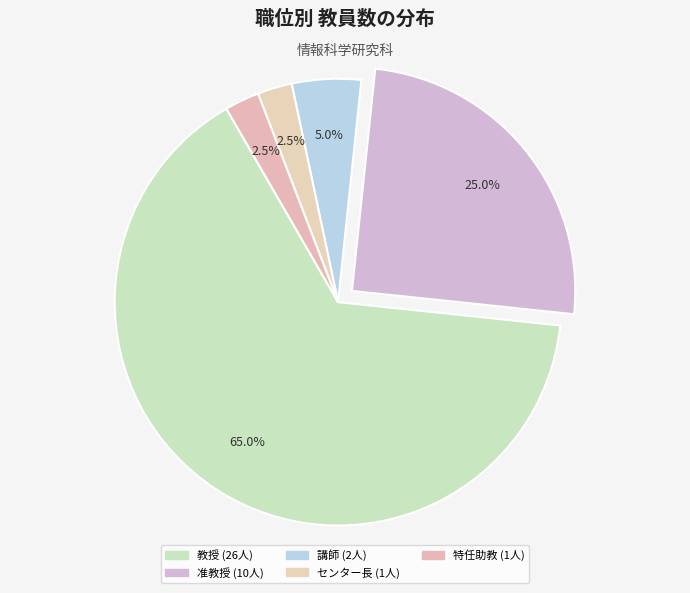

To the nearest percent, what is the combined percentage of 講師 and 特任助教?

8%